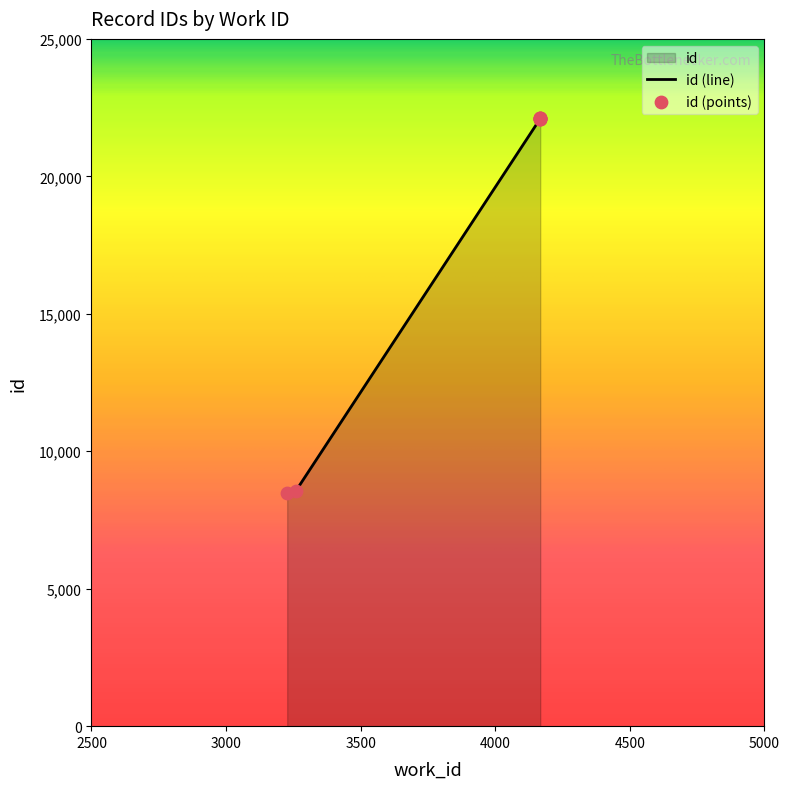

Which has a higher value, 4167 or 3227?

4167